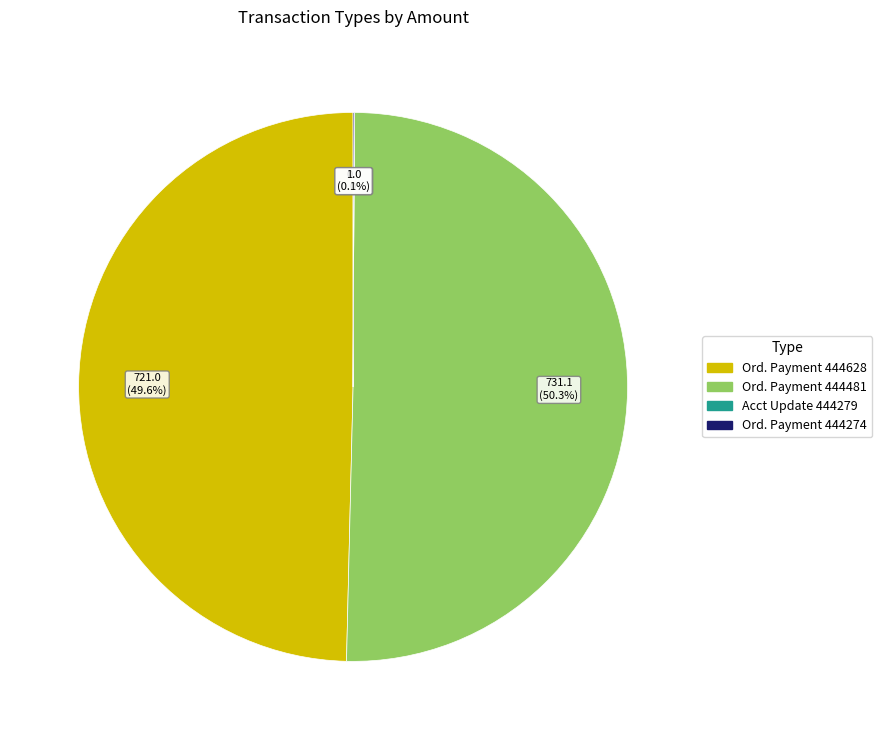

Is there a majority slice in this chart?

Yes